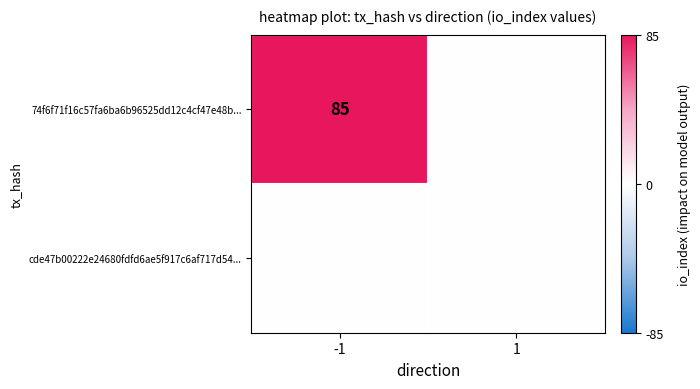

The 74f6f71f16c57fa6ba6b96525dd12c4cf47e48b... series shows 85 at -1. True or false?

True